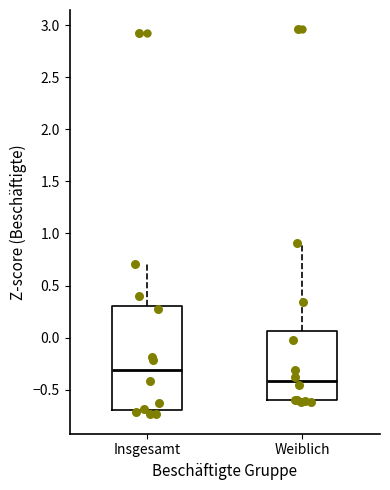

Which box's median line is the lowest?

Weiblich